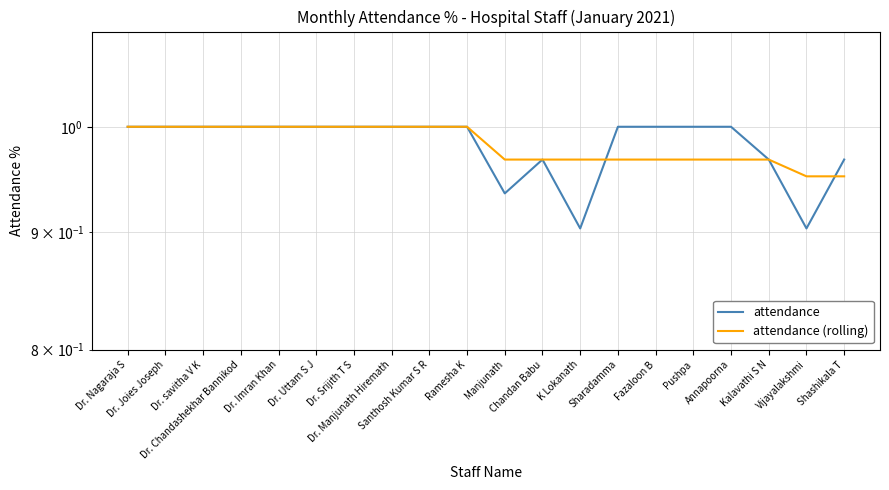

How many interior local valleys does the attendance series have?

3